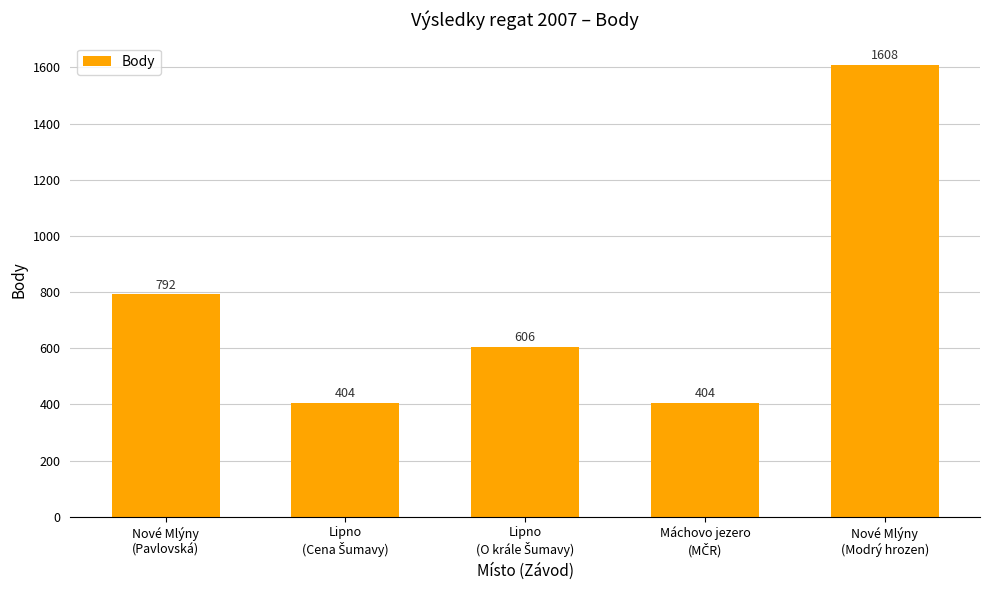

At which category does the chart reach its peak across all series?

Nové Mlýny
(Modrý hrozen)